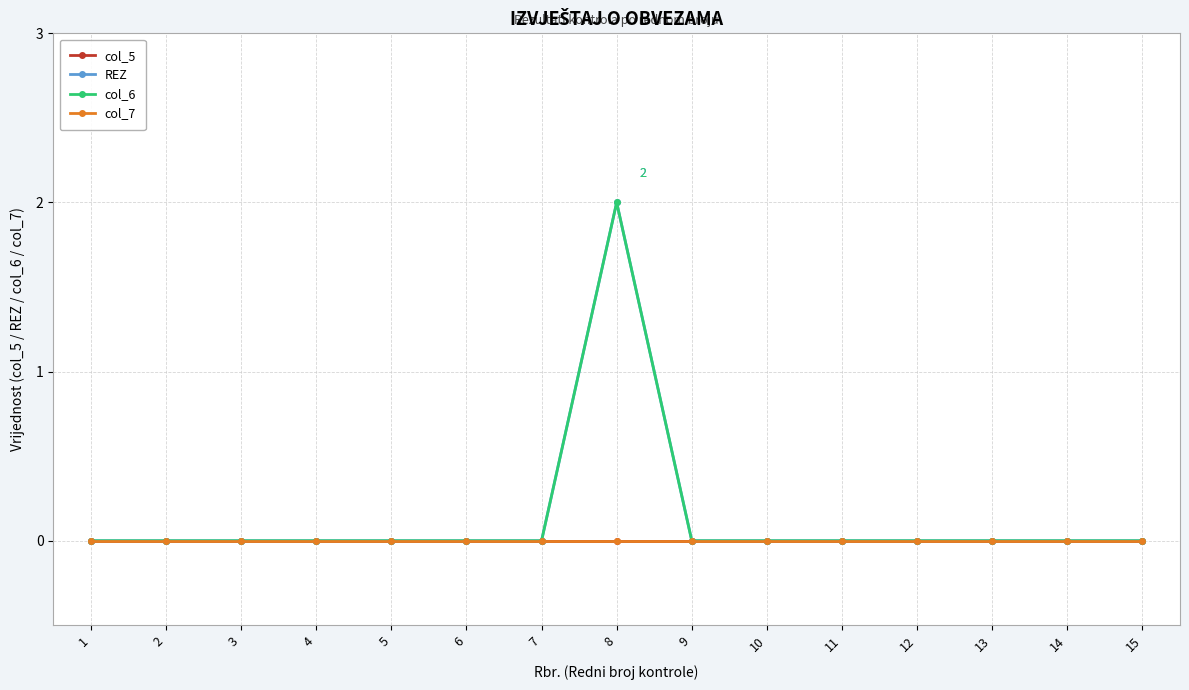

Does the chart have visible grid lines?

Yes